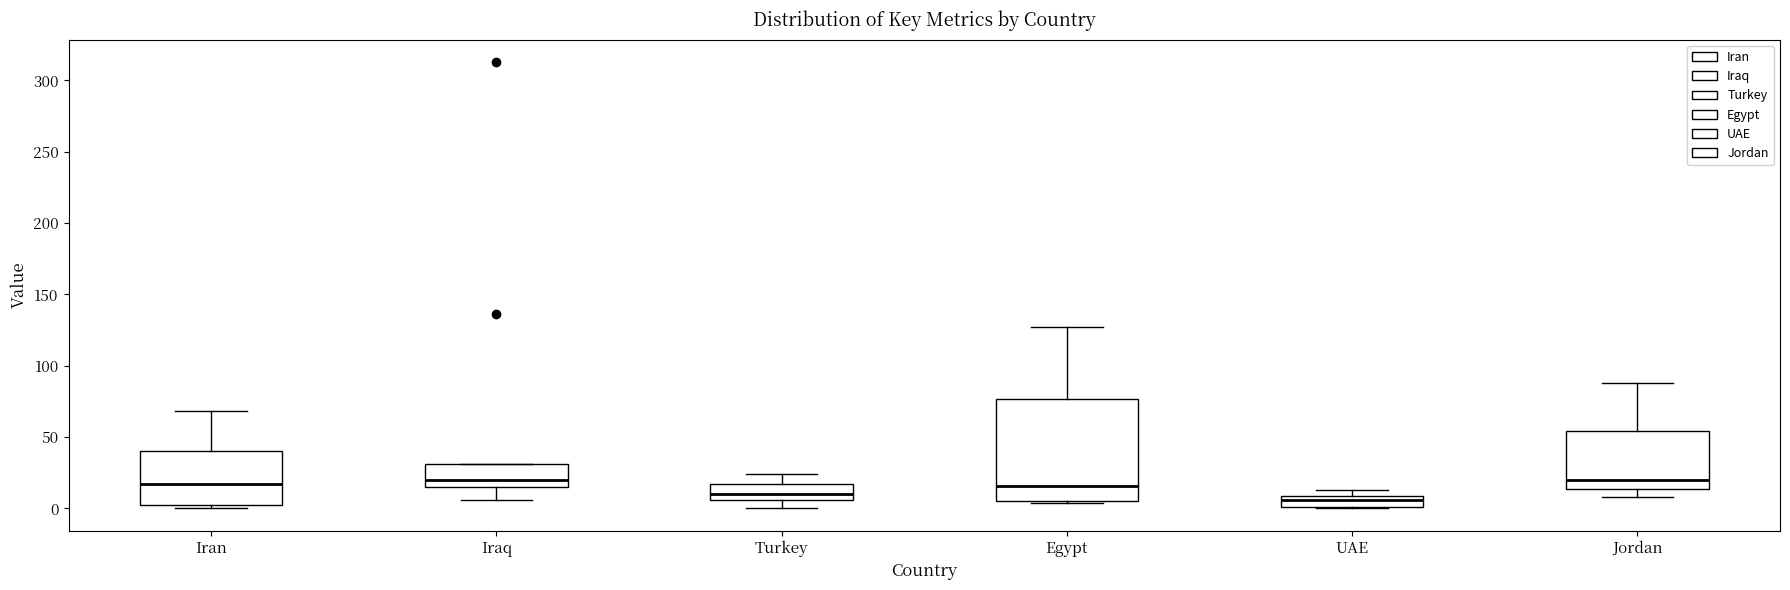

Comparing the boxes themselves (not the whiskers), which one is the tallest?

Egypt